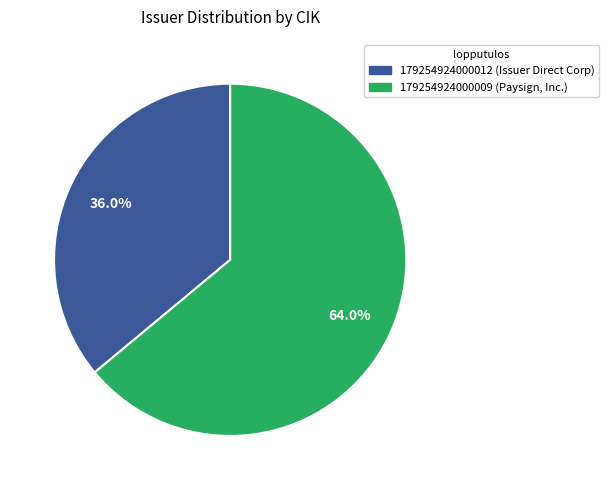

To the nearest percent, what portion does 179254924000012 represent?

36%